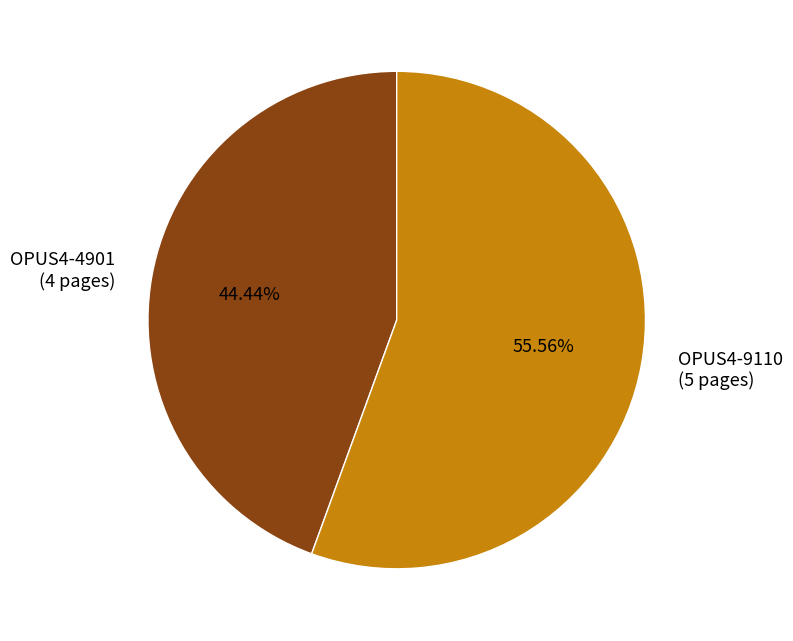

The OPUS4-9110 slice represents 50% of the pie. True or false?

False